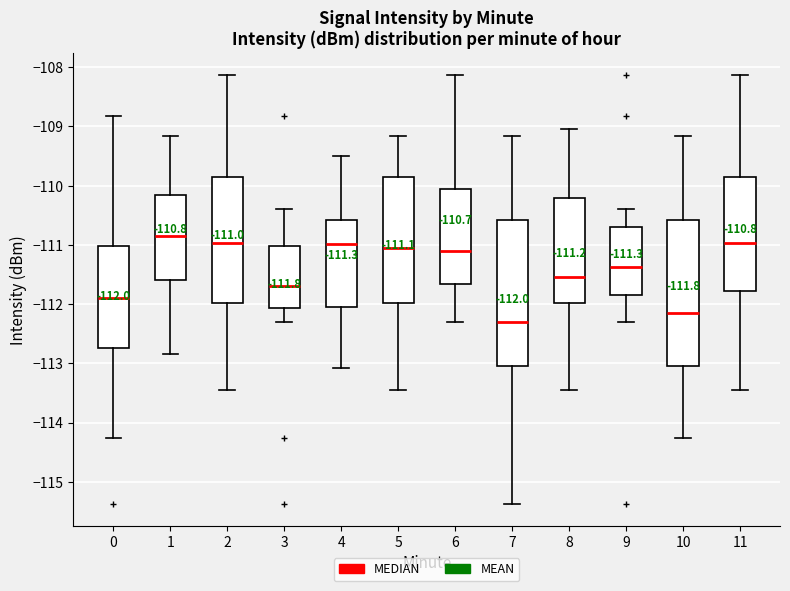

Which box's median line is the highest?

1